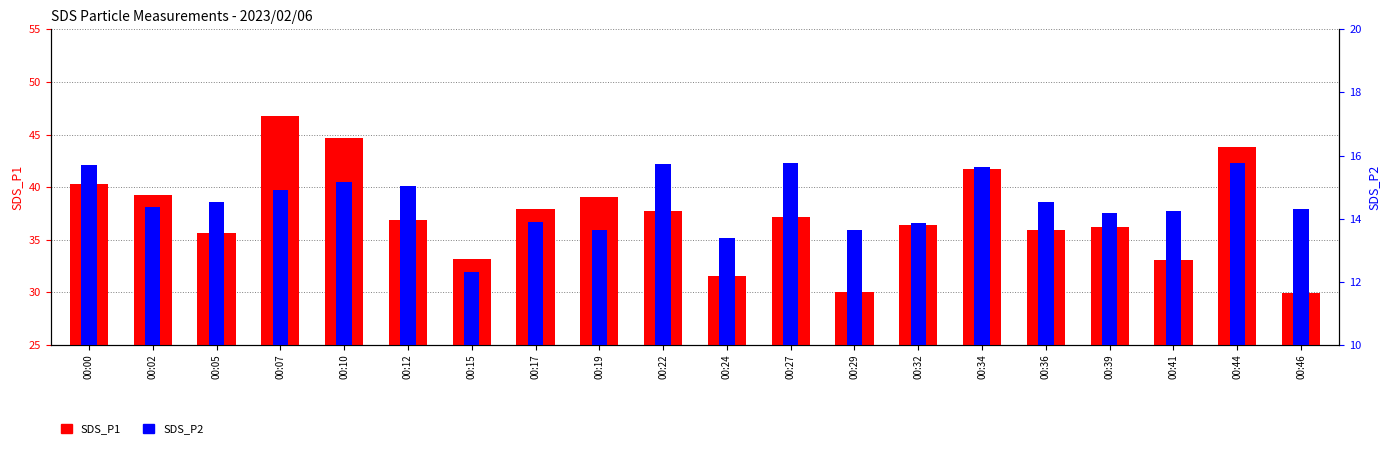

The SDS_P1 series shows 37.9 at 00:17. True or false?

True